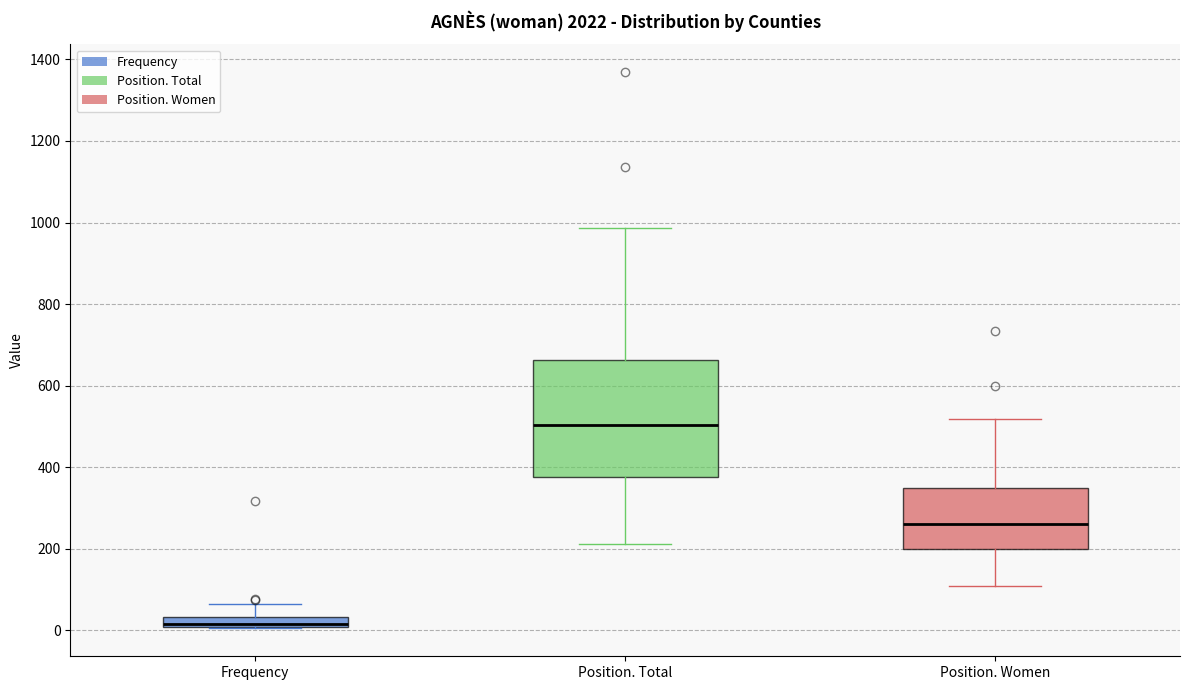

Comparing the boxes themselves (not the whiskers), which one is the tallest?

Position. Total